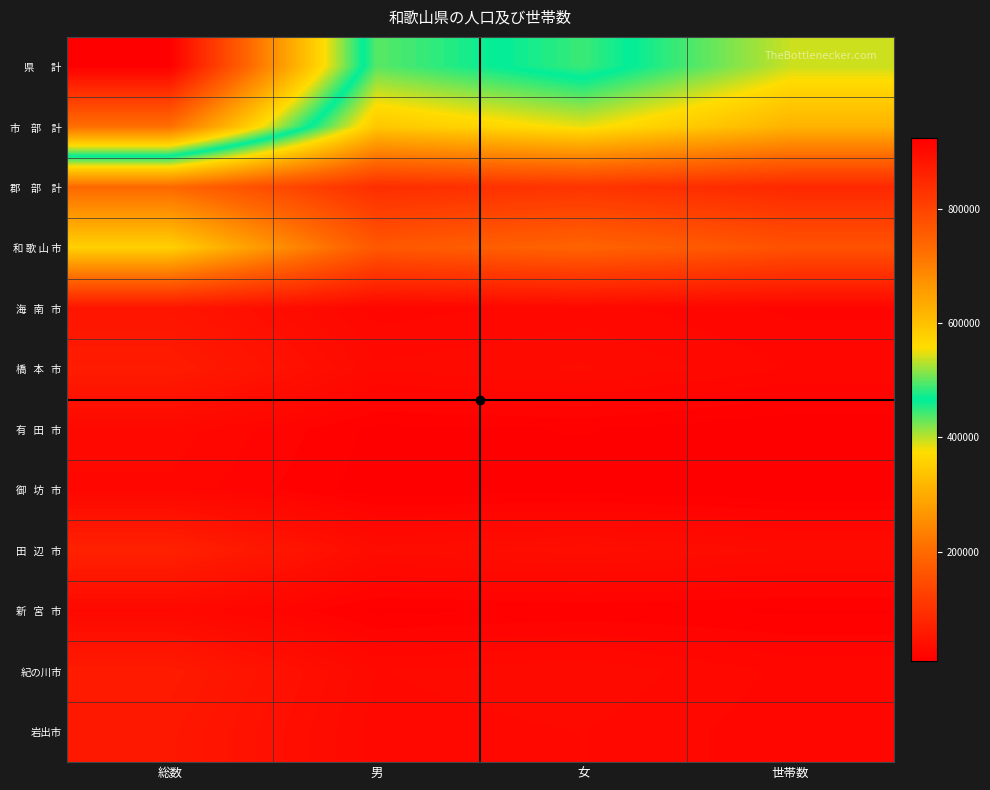

Between 総数 and 男, which series saw the biggest shift?

県 計